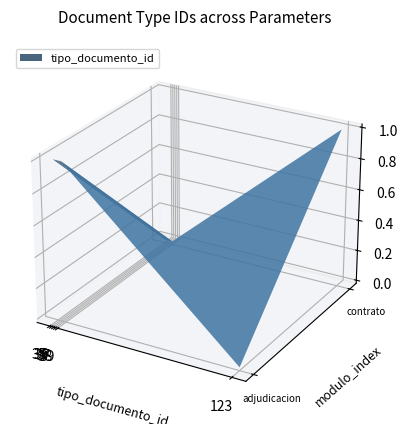

Reading left to right, transcribe all the data shown in this chart.

35	38	36	39	123	37